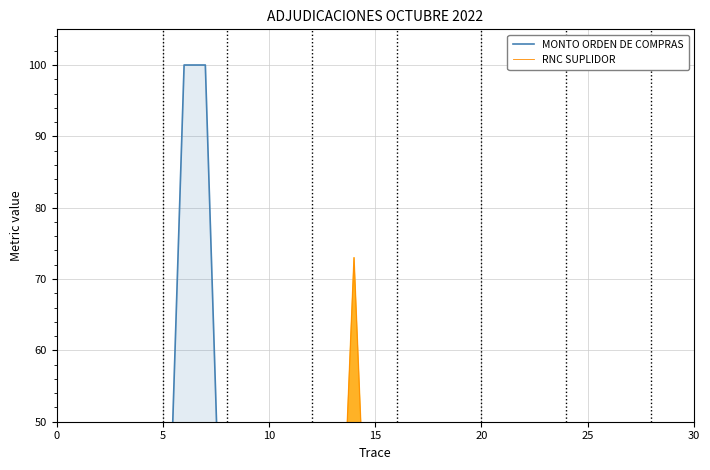

Rank the series by their average value, from highest to lowest.

MONTO ORDEN DE COMPRAS, RNC SUPLIDOR